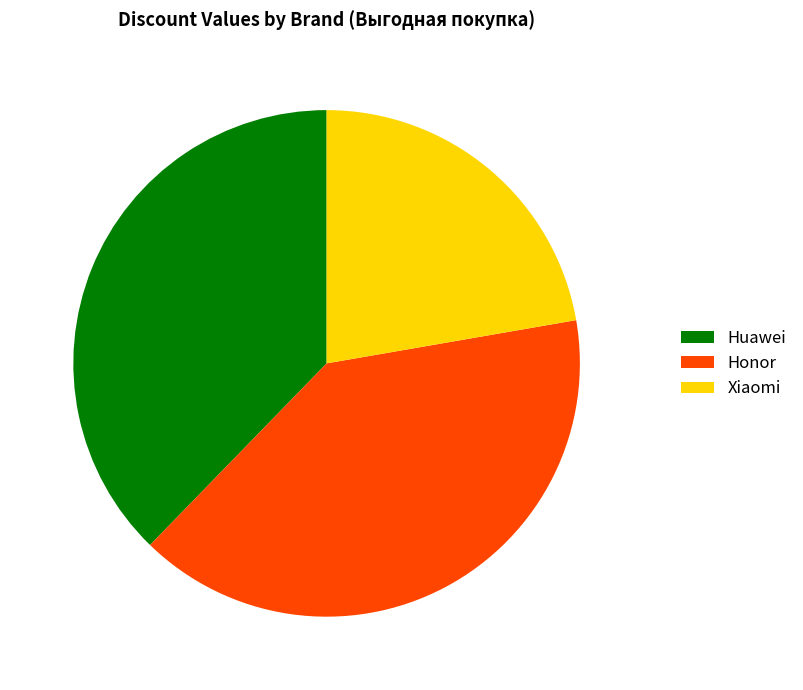

Combined, do Xiaomi and Huawei account for over 50%?

Yes